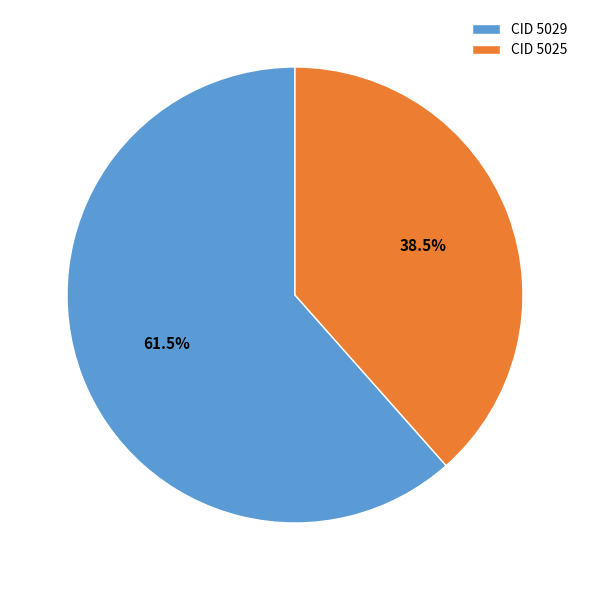

Which slice is the smallest?

CID 5025